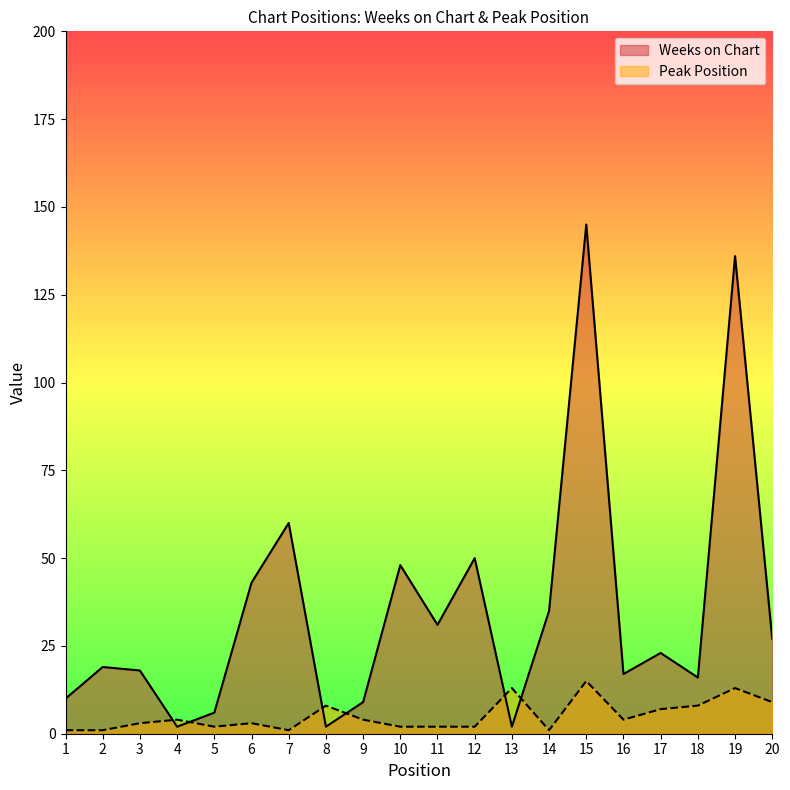

What is the difference between the Weeks on Chart values at 18 and 20?

11